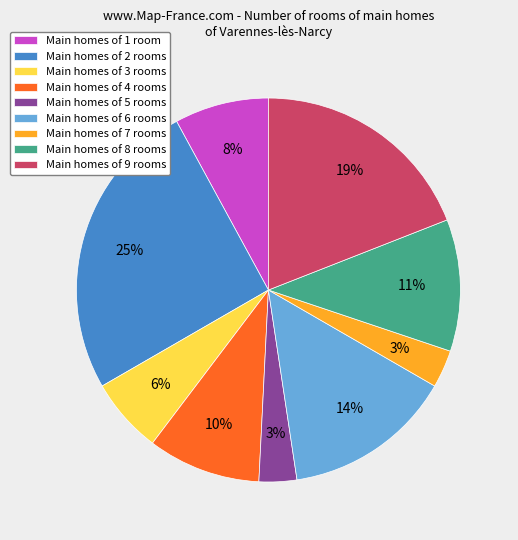

Which slice is the largest?

Main homes of 2 rooms